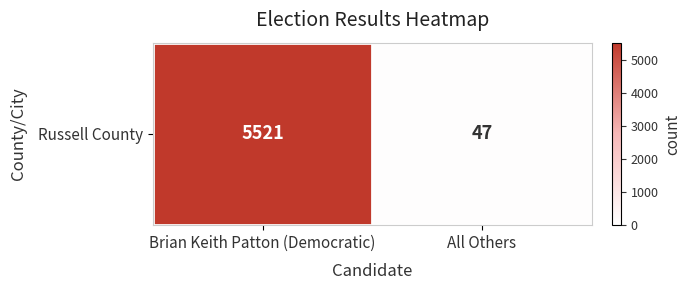

True or false: the data shows 84 at All Others.

False